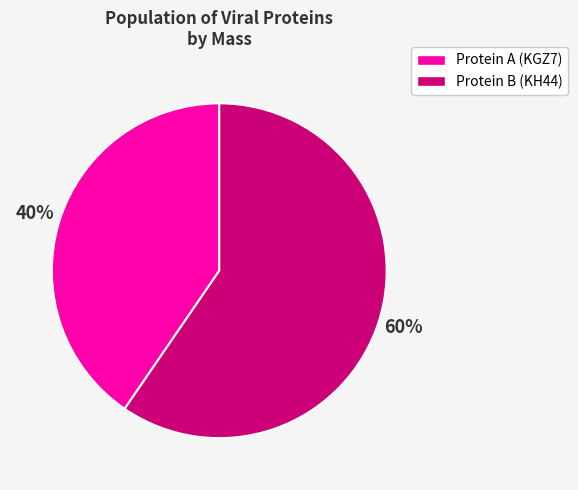

How many segments does this pie chart have?

2